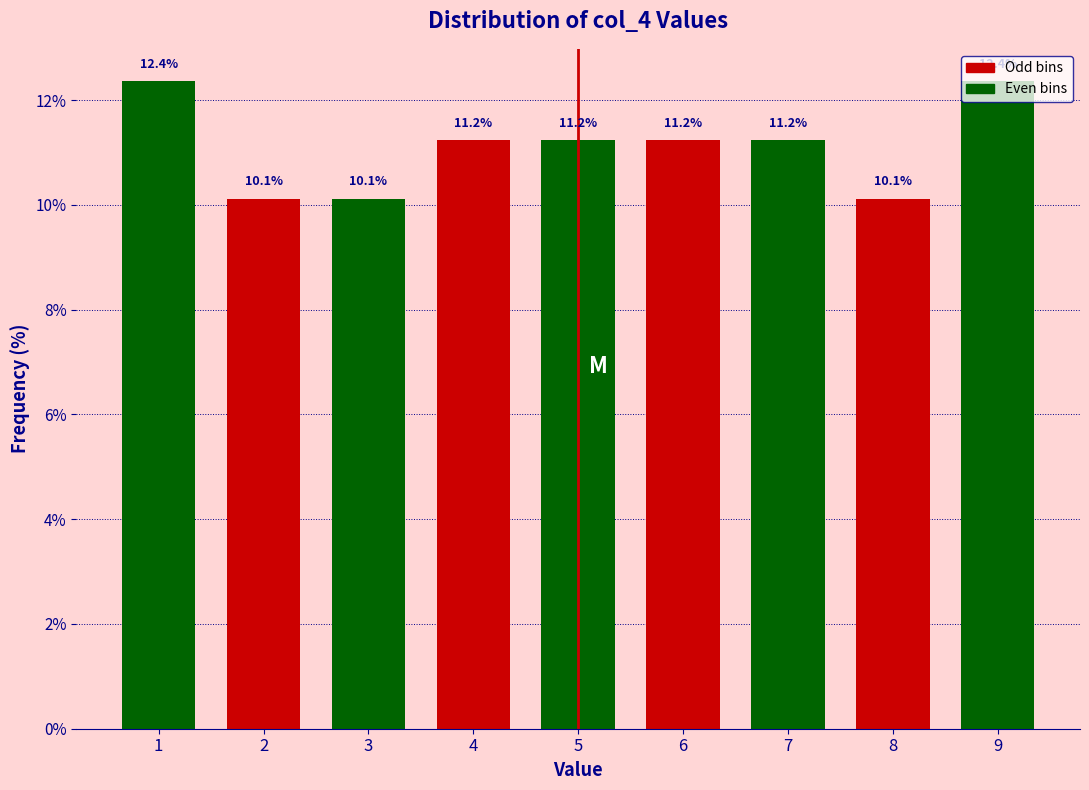

What value does the data have at 5?

11.2